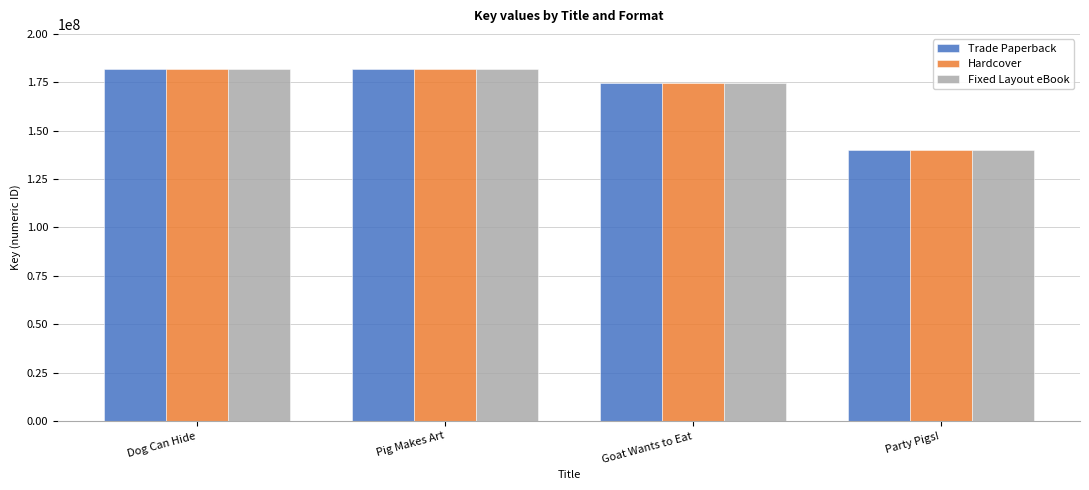

How many distinct data groups are displayed?

3